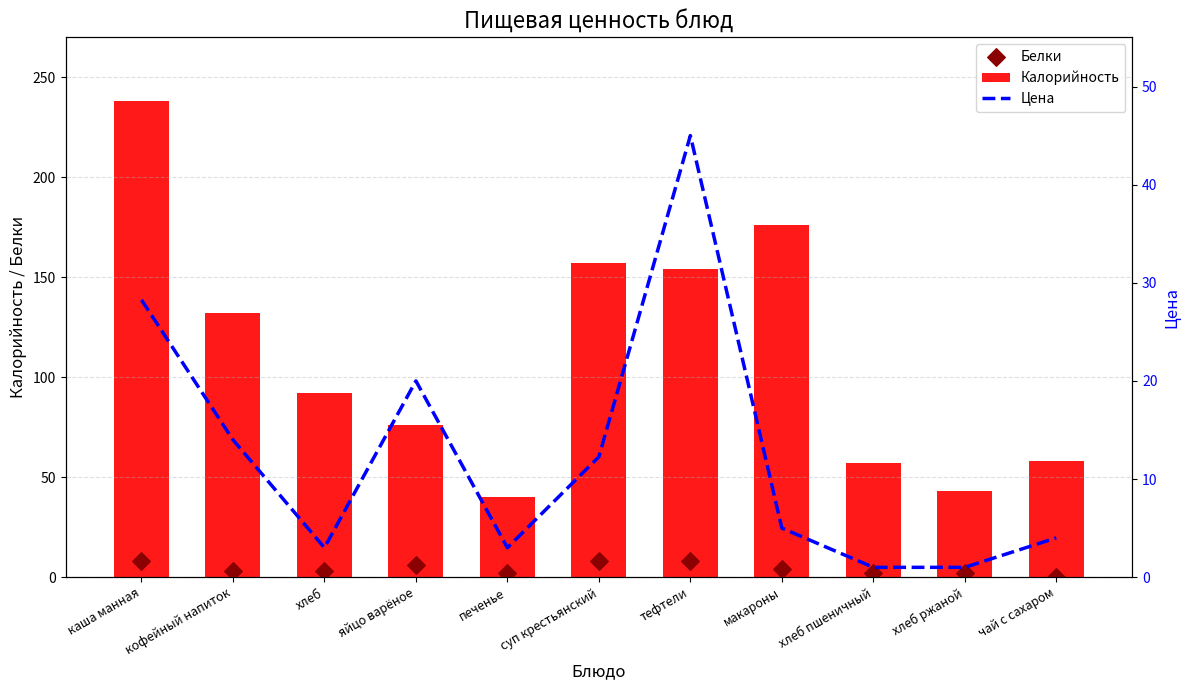

At which category is the sum across all series the highest?

каша манная